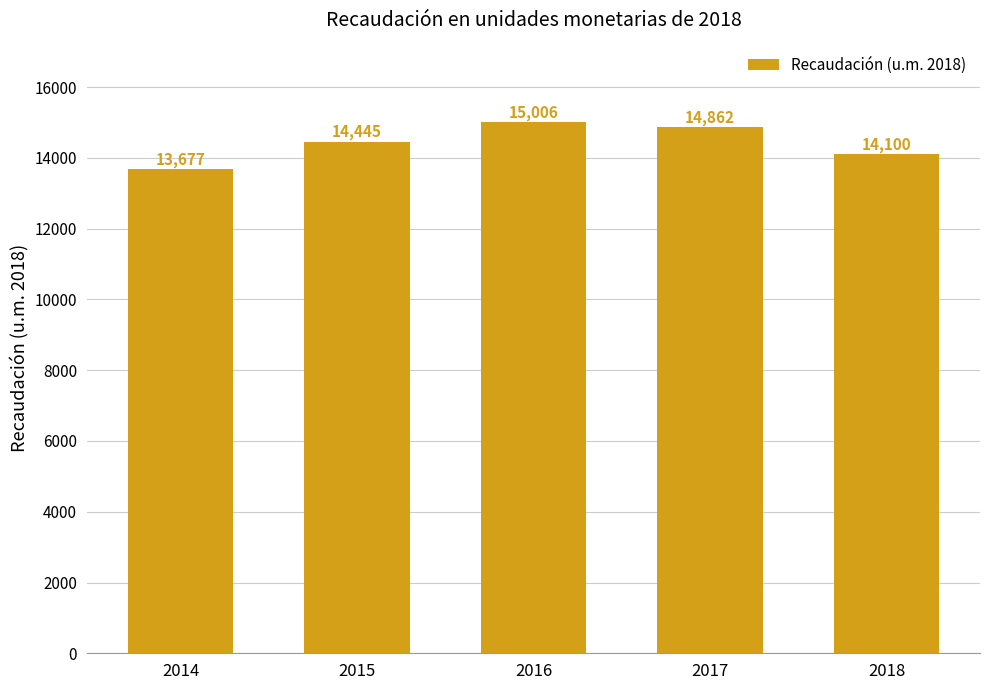

Rank the categories by value from lowest to highest.

2014, 2018, 2015, 2017, 2016